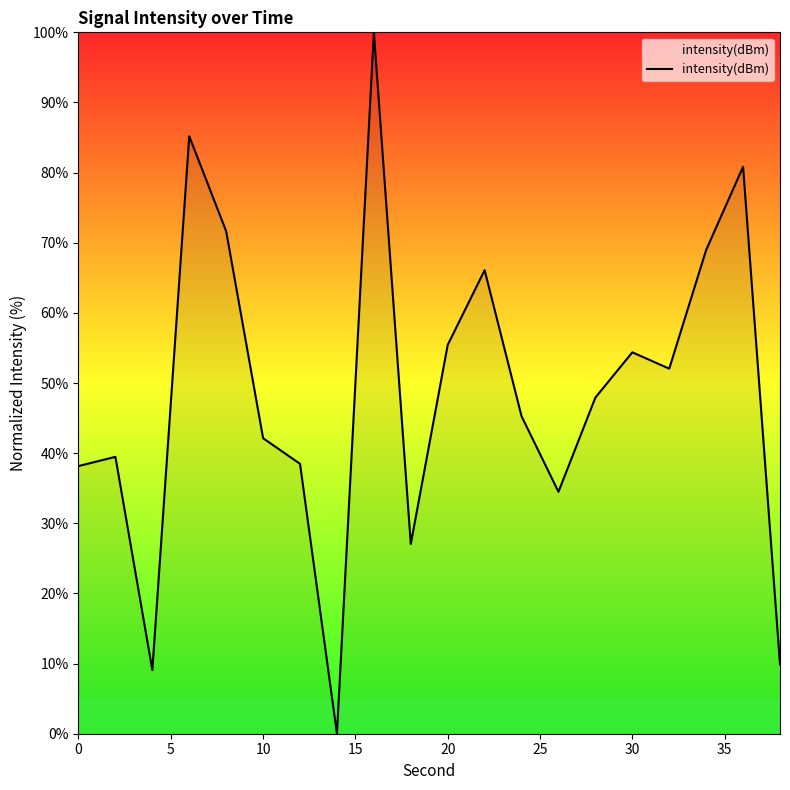

What is the difference between the maximum and minimum values?

100.0